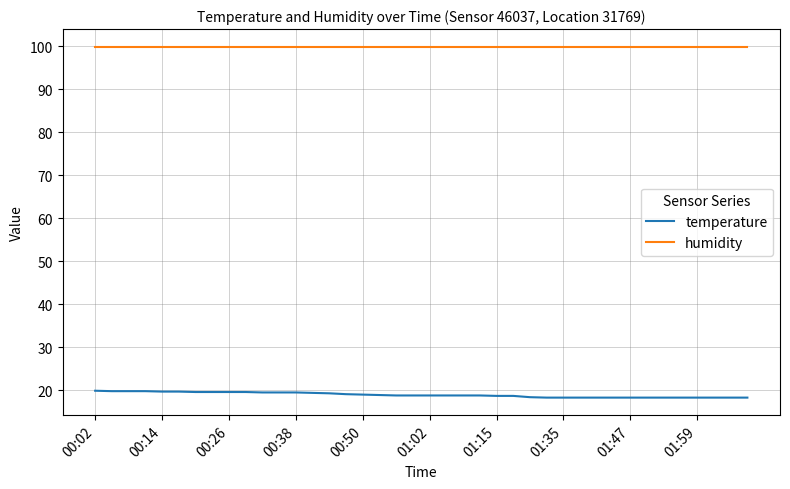

True or false: temperature and humidity cross at least once.

False